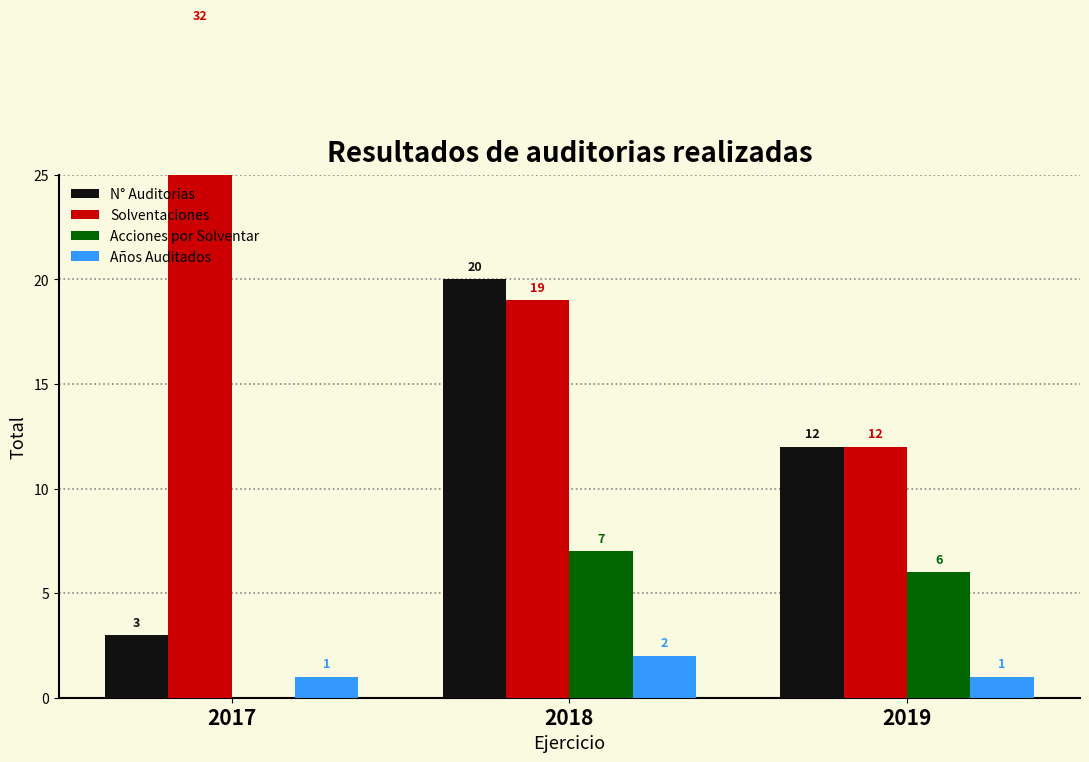

Which series has the widest spread of values?

Solventaciones